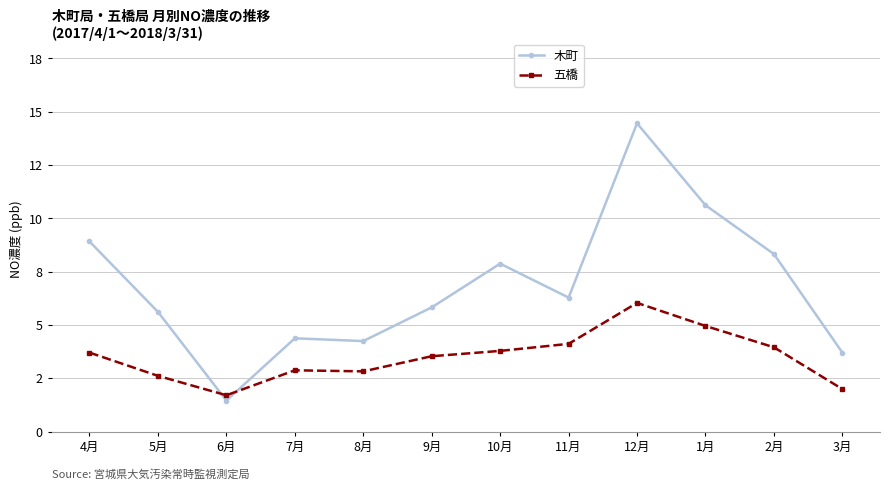

Reading left to right, list all the values displayed in this chart.

木町: 4月=8.9	5月=5.6	6月=1.5	7月=4.4	8月=4.2	9月=5.8	10月=7.9	11月=6.3	12月=14.5	1月=10.6	2月=8.3	3月=3.7
五橋: 4月=3.7	5月=2.6	6月=1.7	7月=2.9	8月=2.8	9月=3.5	10月=3.8	11月=4.1	12月=6.0	1月=5.0	2月=4.0	3月=2.0